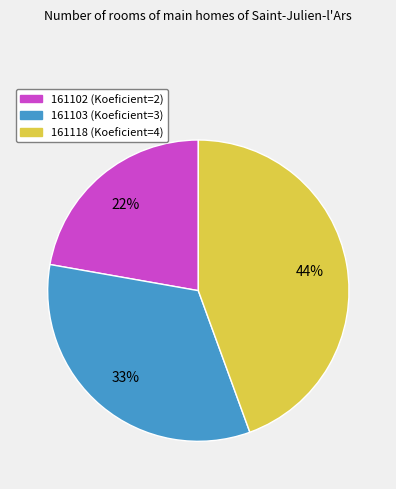

Does 161103 account for over 50% of the chart?

No